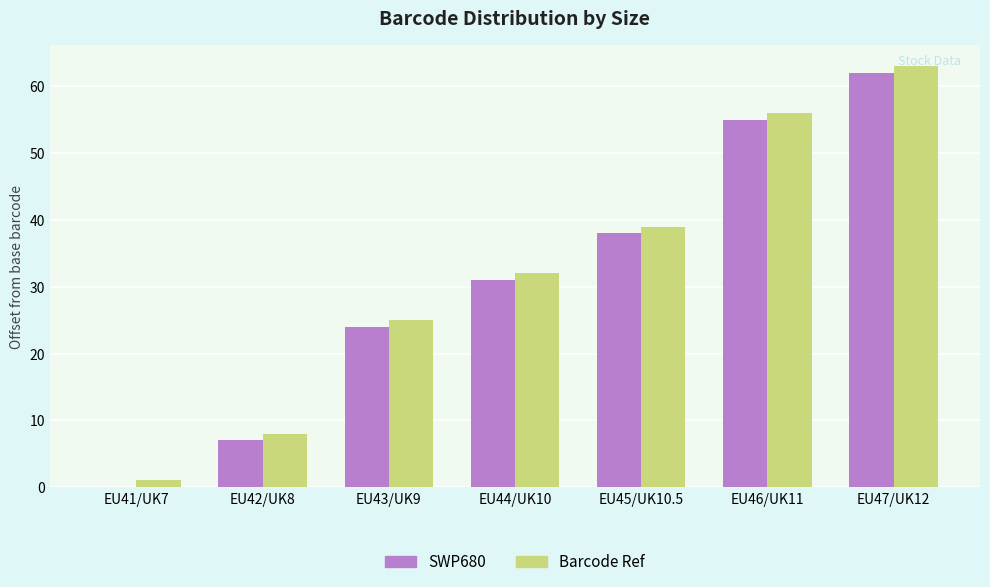

The value of Barcode Ref at EU44/UK10 is 43. True or false?

False